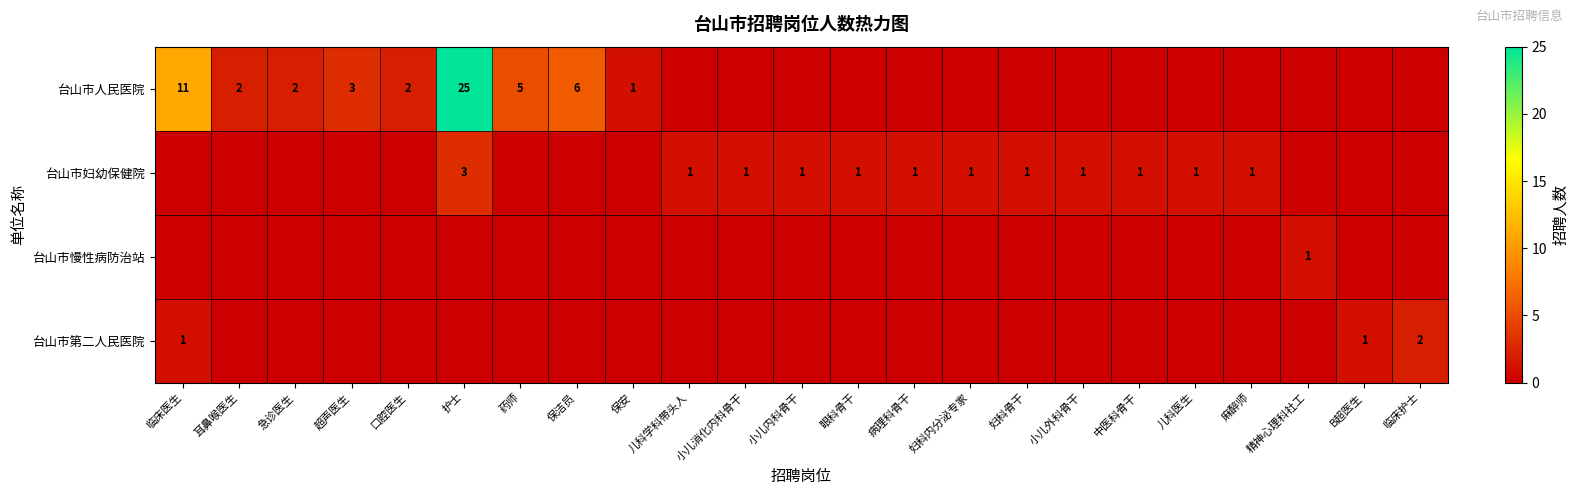

At how many categories does at least one series exceed 2?

5